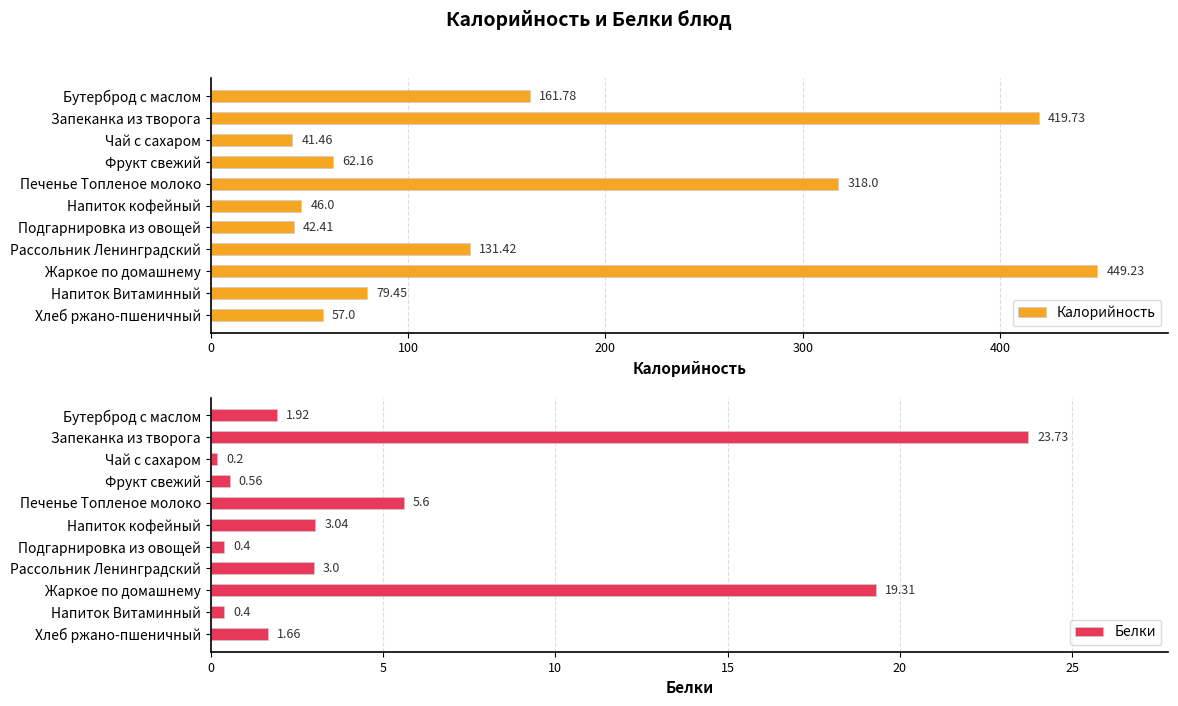

How many values in the Калорийность series exceed 79?

6